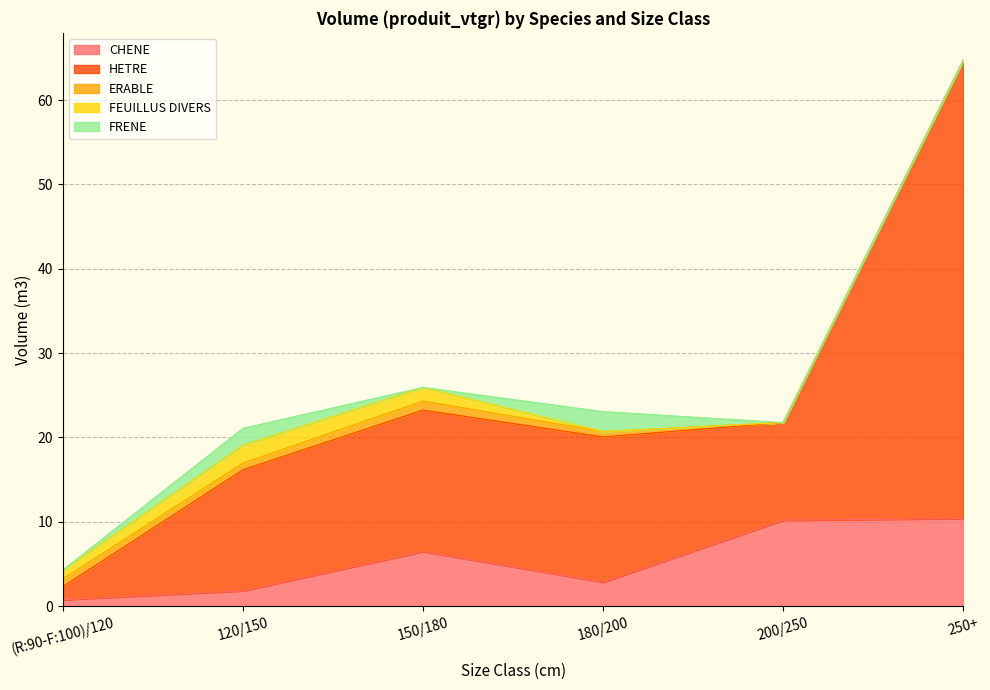

Which category has the highest value in the ERABLE series?

150/180